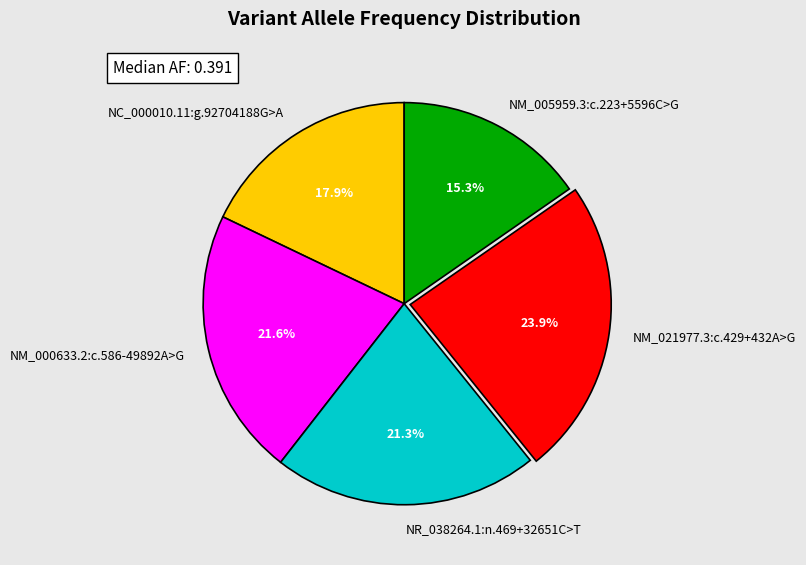

To the nearest percent, what is the average slice percentage?

20%